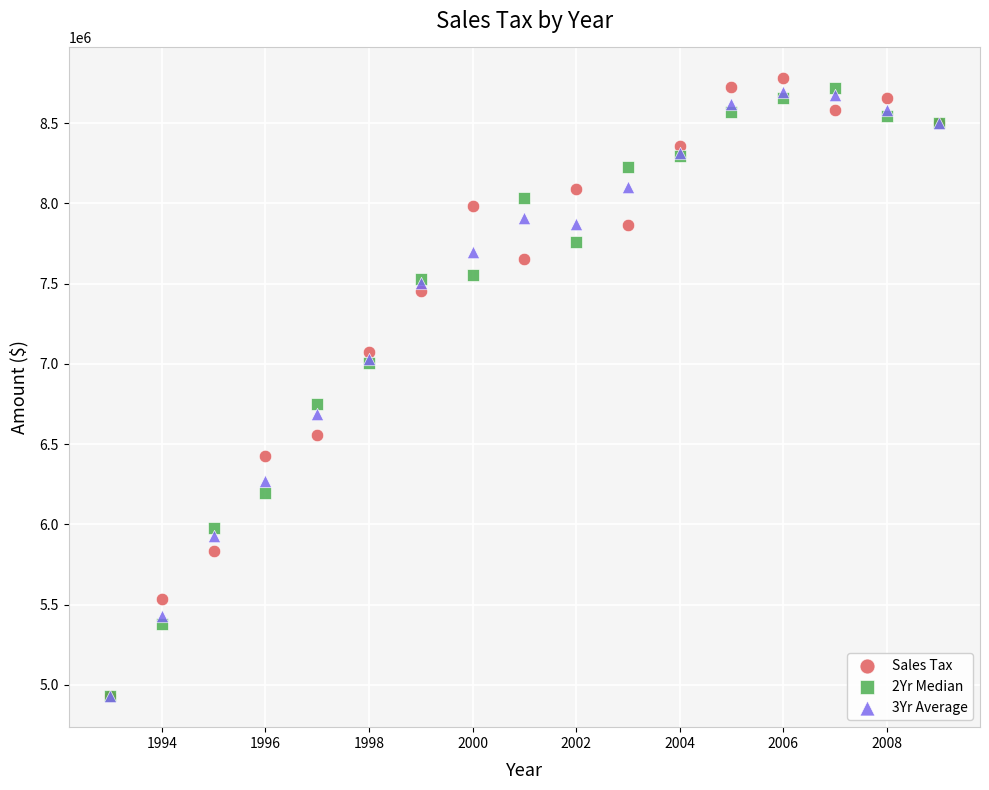

In the Sales Tax series, what Y value is closest to 6853741?

7073465.2